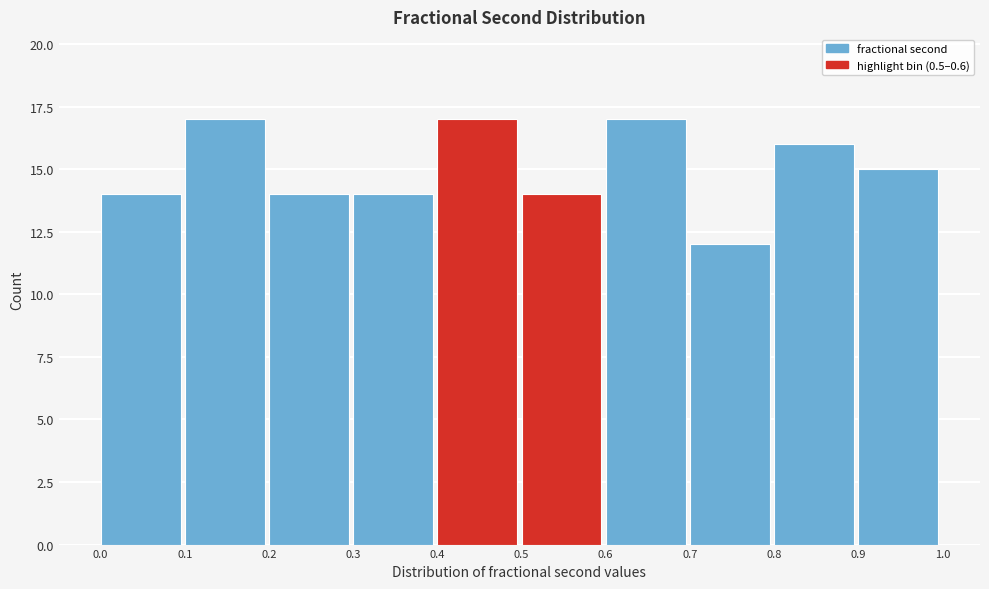

Reading left to right, transcribe this chart: for each bar, give the range it covers on the x-axis and its height. The values are not printed on the chart, so give them approximately, as read against the axis.

0.0 to 0.1: 14
0.1 to 0.2: 17
0.2 to 0.3: 14
0.3 to 0.4: 14
0.4 to 0.5: 17
0.5 to 0.6: 14
0.6 to 0.7: 17
0.7 to 0.8: 12
0.8 to 0.9: 16
0.9 to 1.0: 15